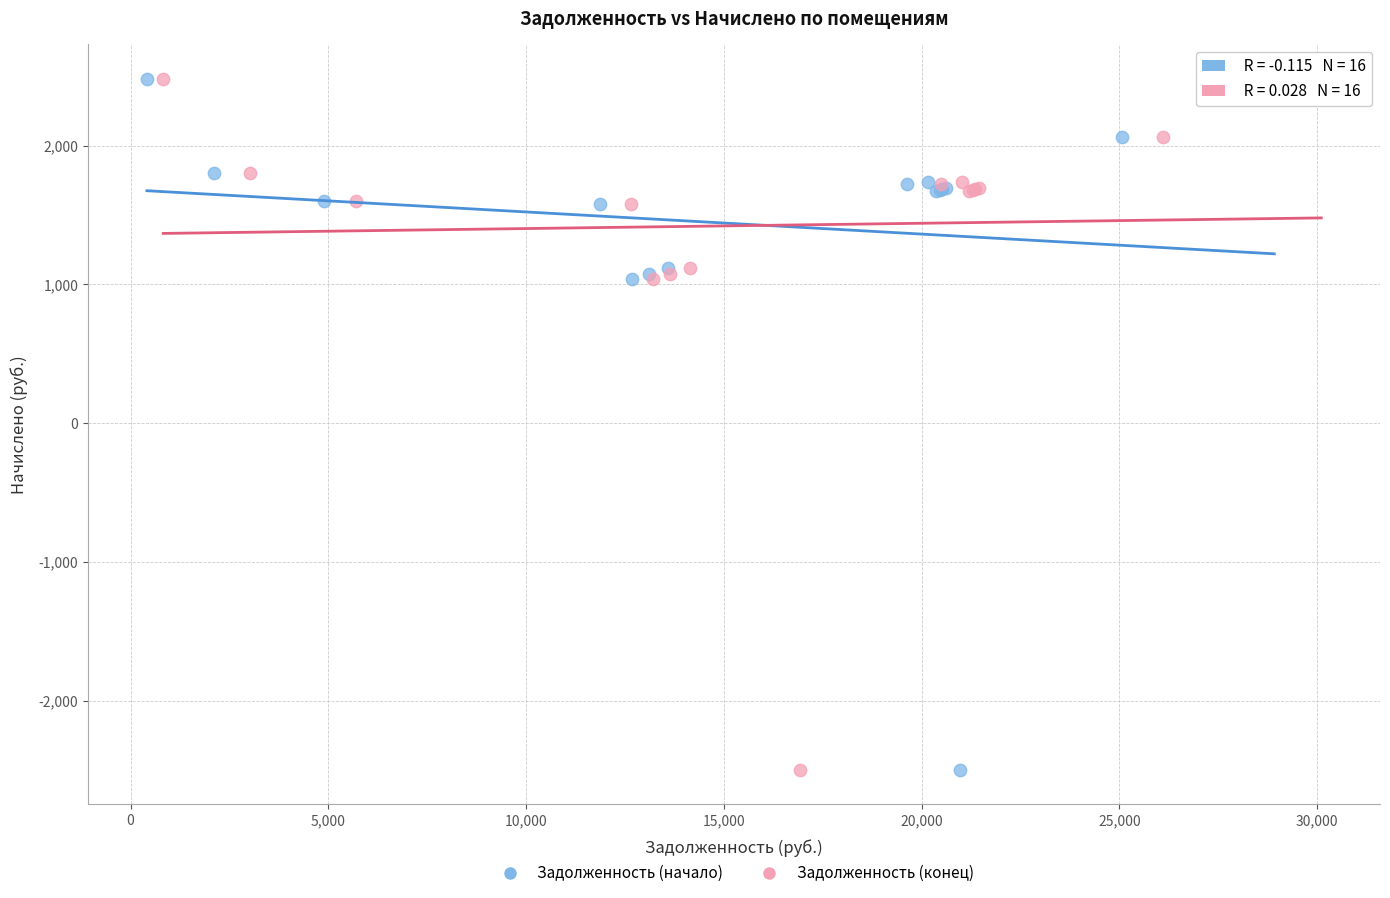

What are all the series names shown in the legend?

Задолженность (начало), Задолженность (конец)